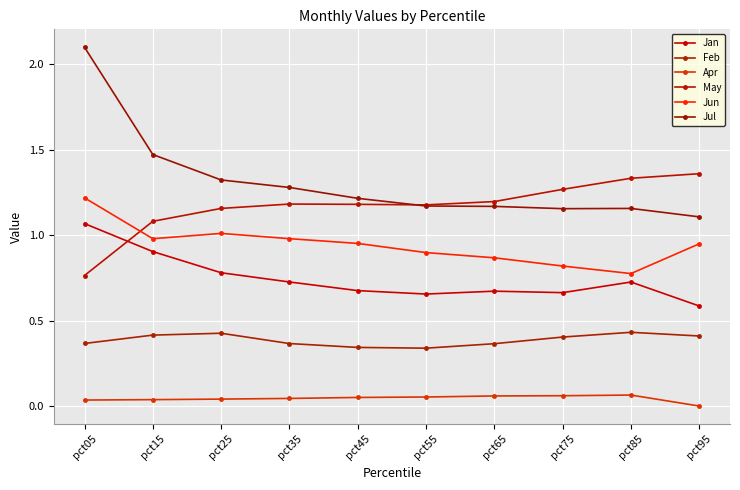

True or false: Jun and Jul intersect in this chart.

False